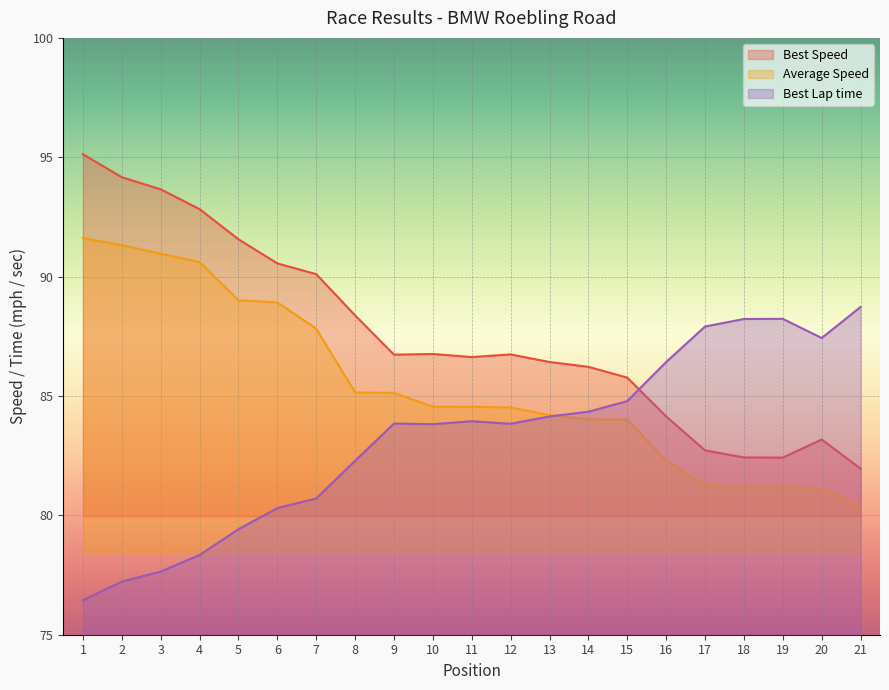

At which label does Best Speed reach its minimum?

21